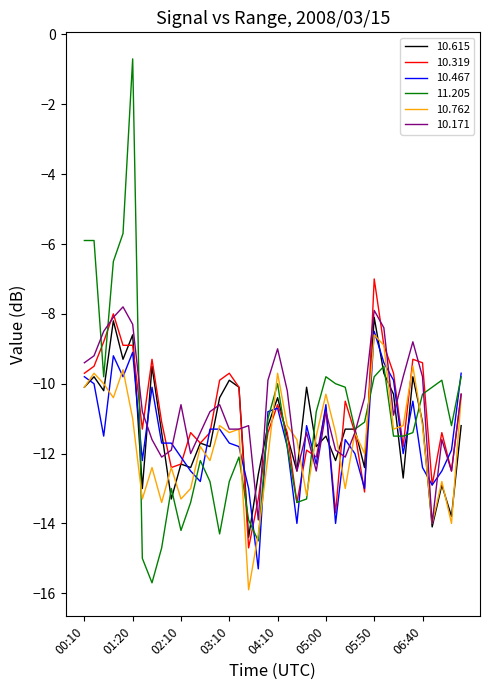

Which series has the largest range (max minus min)?

11.205